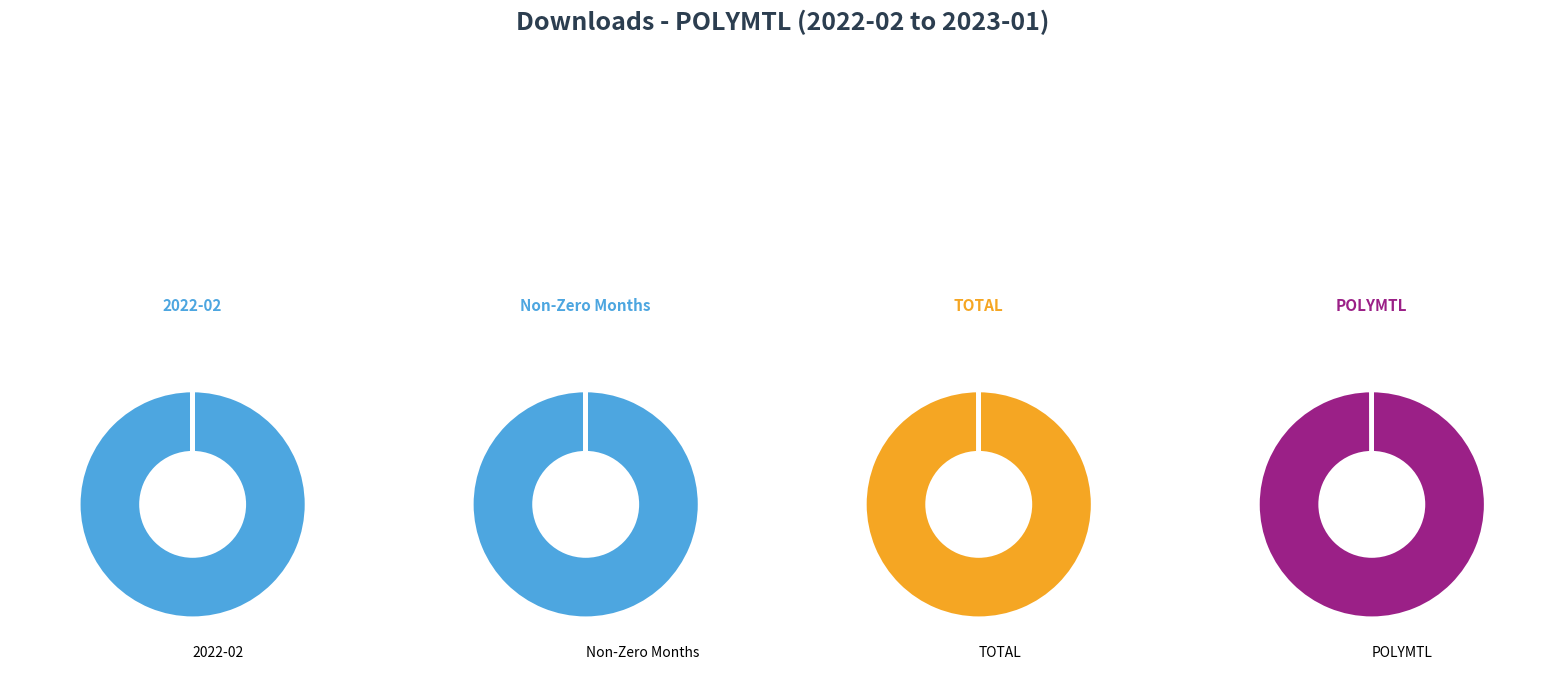

The 2022-07 slice represents 0% of the pie. True or false?

True